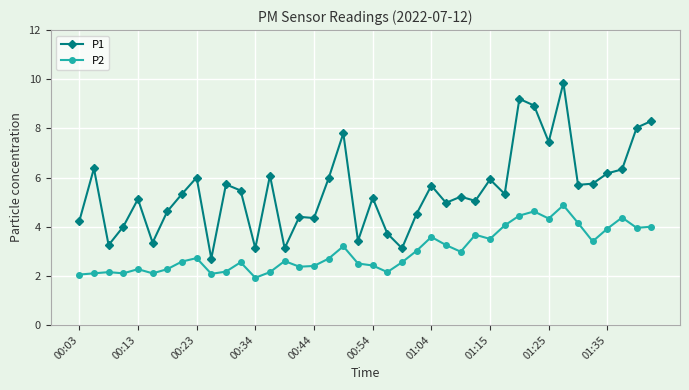

True or false: P1 and P2 cross at least once.

False